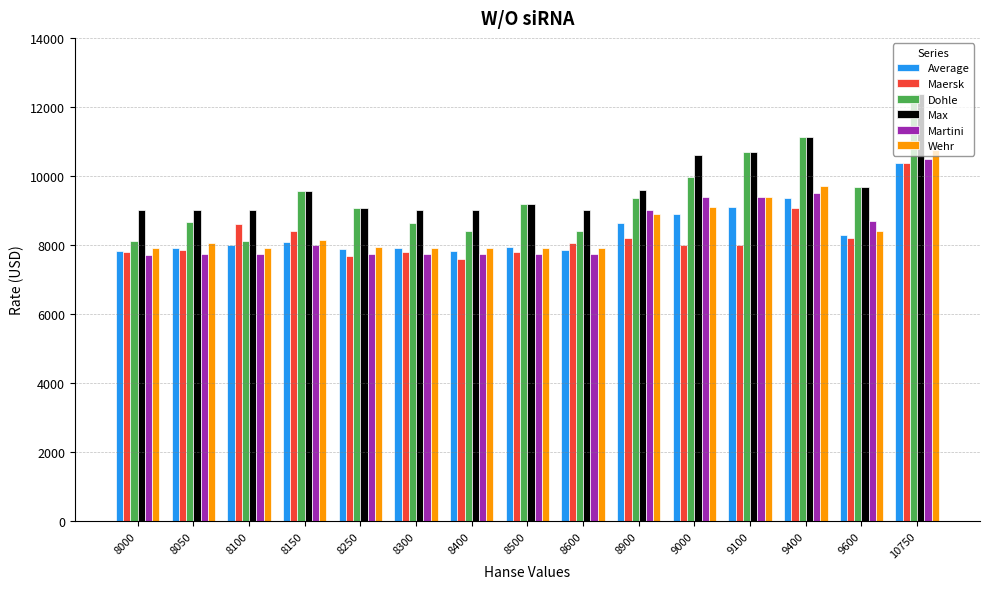

What is the value of the Martini bar at the 13th from the left?

9500